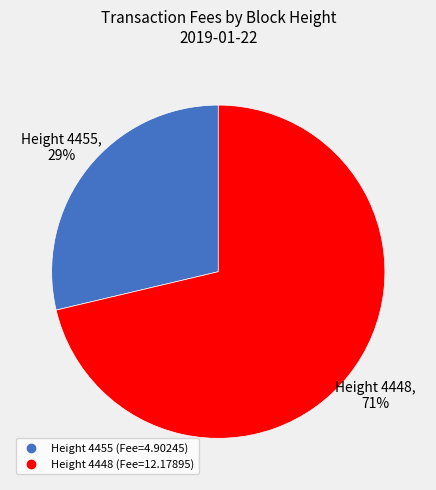

Is there a majority slice in this chart?

Yes